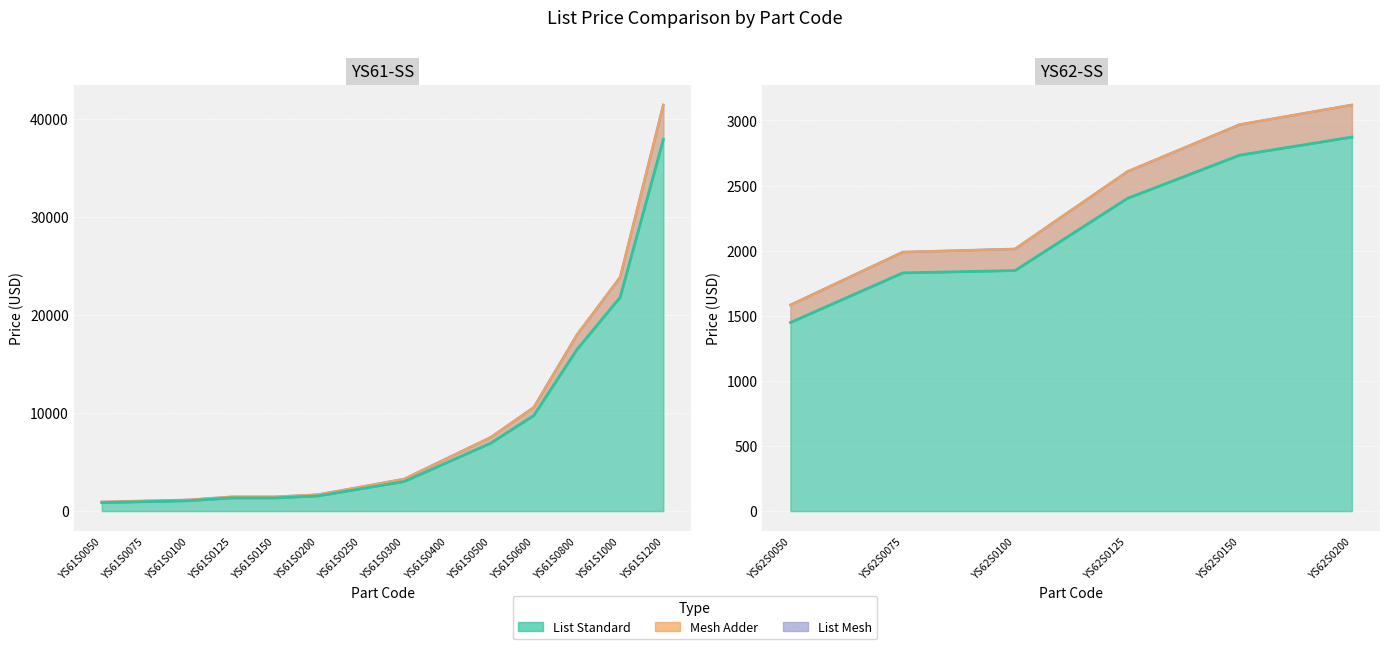

True or false: List Mesh and List Standard cross at least once.

False